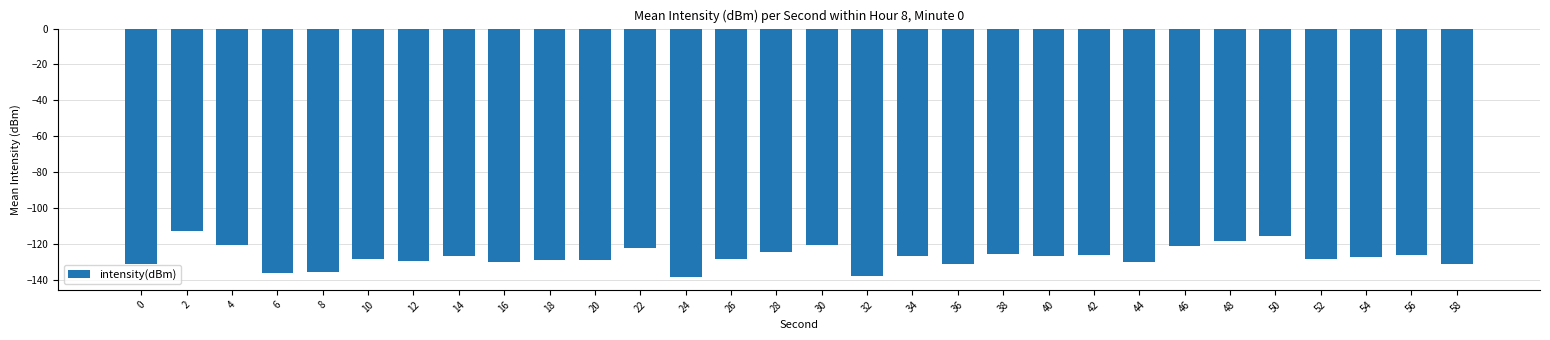

What is the change in value from 24 to 50?

+22.9